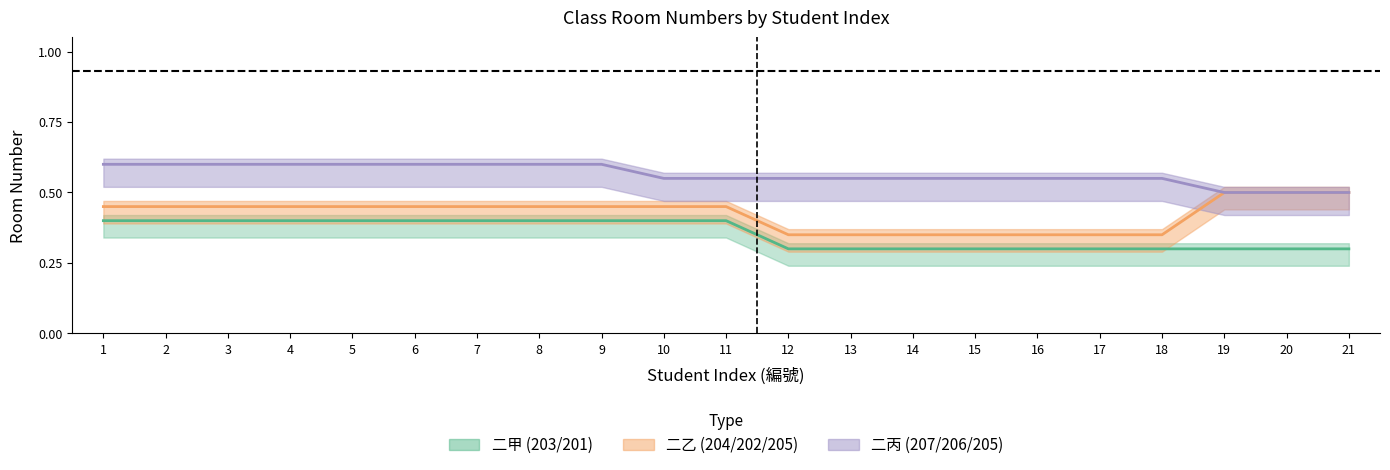

Rank the series by their maximum value, from highest to lowest.

二丙 (207/206/205), 二乙 (204/202/205), 二甲 (203/201)